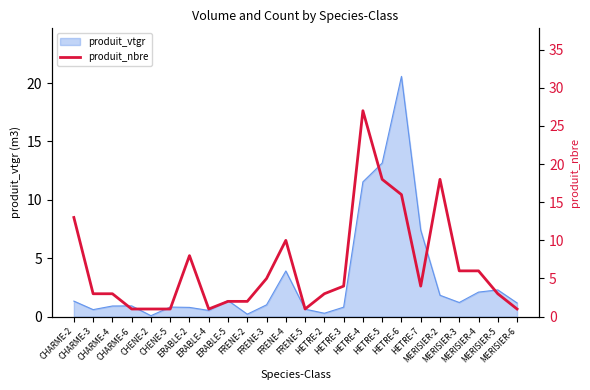

Reading right to left, what are all the values shown in this chart?

MERISIER-6=1	MERISIER-5=3	MERISIER-4=6	MERISIER-3=6	MERISIER-2=18	HETRE-7=4	HETRE-6=16	HETRE-5=18	HETRE-4=27	HETRE-3=4	HETRE-2=3	FRENE-5=1	FRENE-4=10	FRENE-3=5	FRENE-2=2	ERABLE-5=2	ERABLE-4=1	ERABLE-2=8	CHENE-5=1	CHENE-2=1	CHARME-6=1	CHARME-4=3	CHARME-3=3	CHARME-2=13